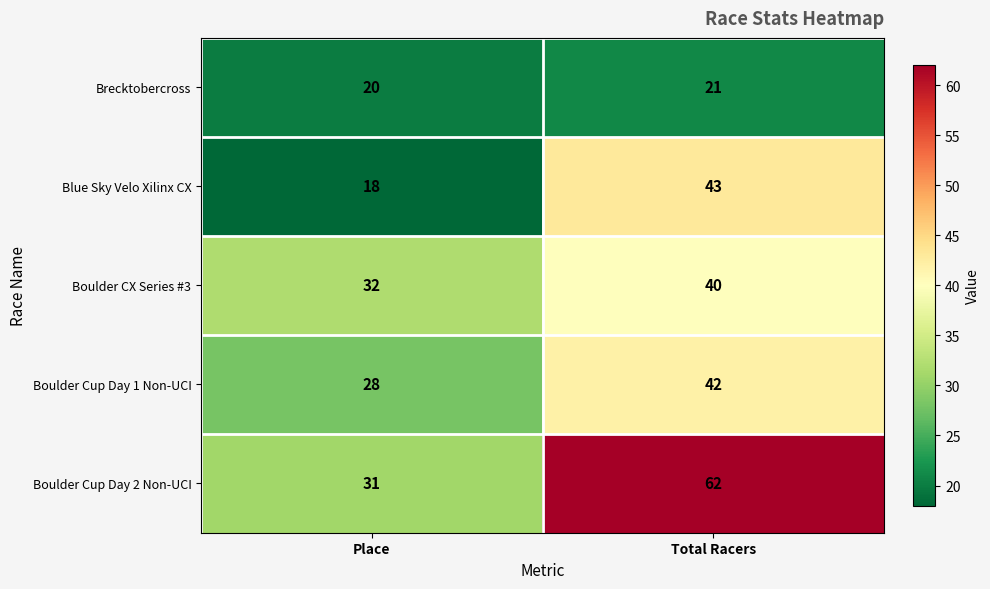

List the series in order of their peak value, highest first.

Boulder Cup Day 2 Non-UCI, Blue Sky Velo Xilinx CX, Boulder Cup Day 1 Non-UCI, Boulder CX Series #3, Brecktobercross